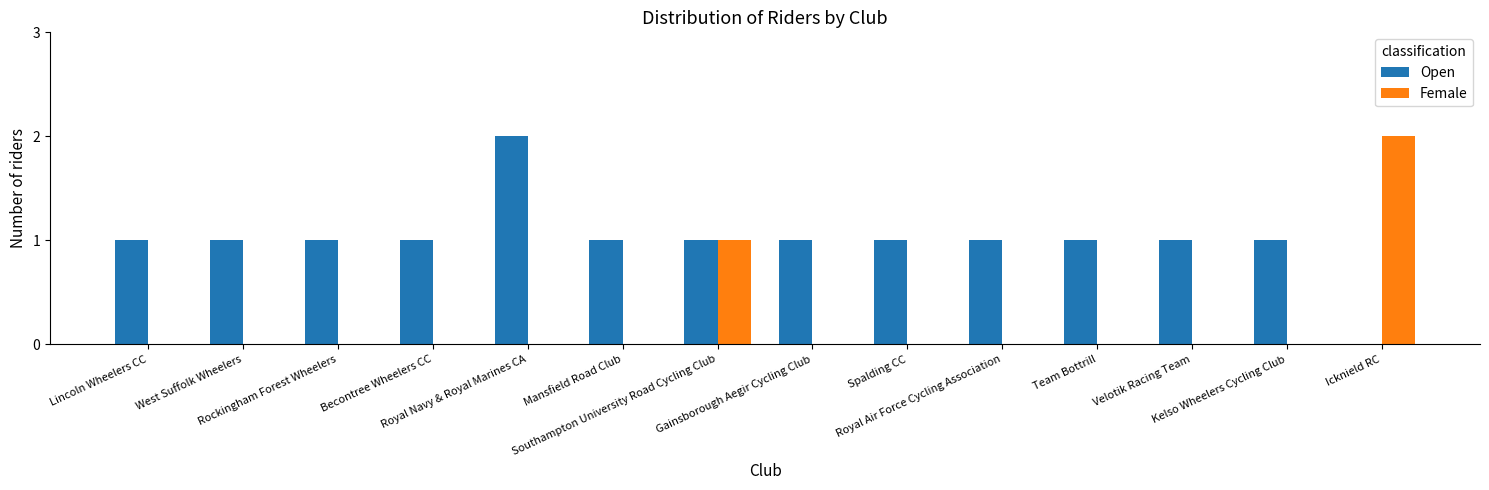

What is the sum of all Female values?

3